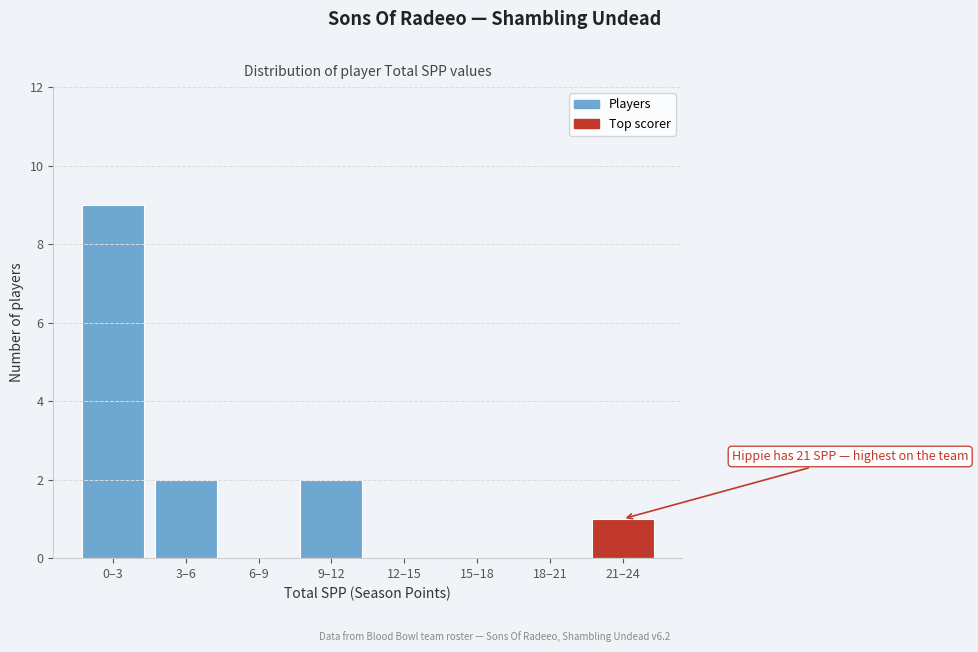

Reading left to right, transcribe all the data shown in this chart.

0–3=9	3–6=2	6–9=0	9–12=2	12–15=0	15–18=0	18–21=0	21–24=1